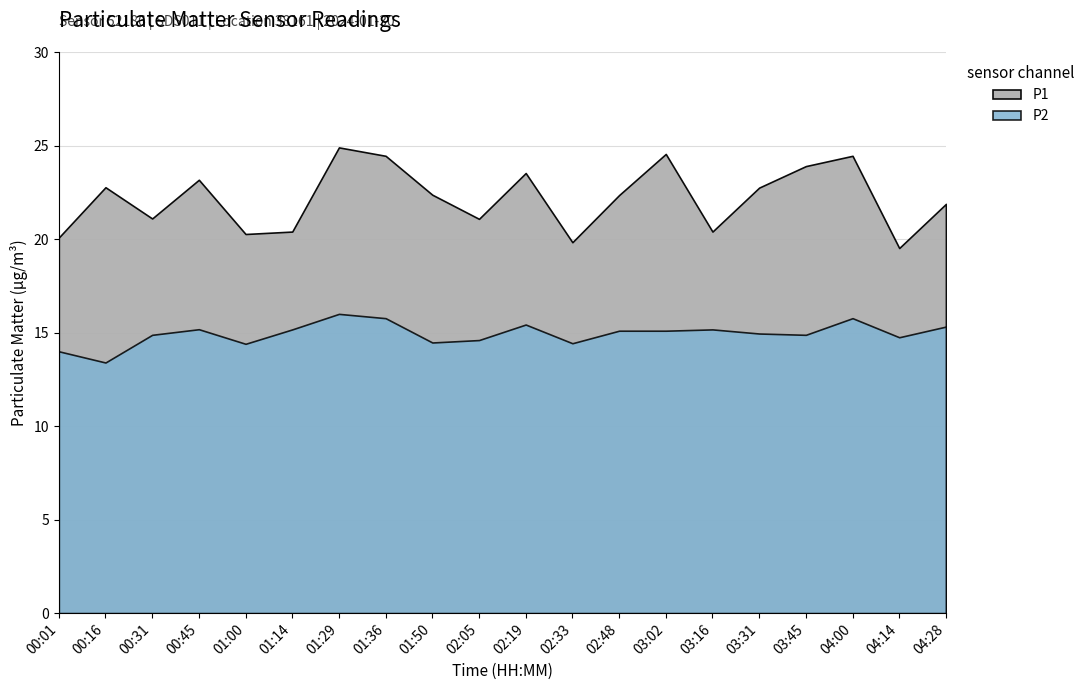

True or false: P2 and P1 intersect in this chart.

False